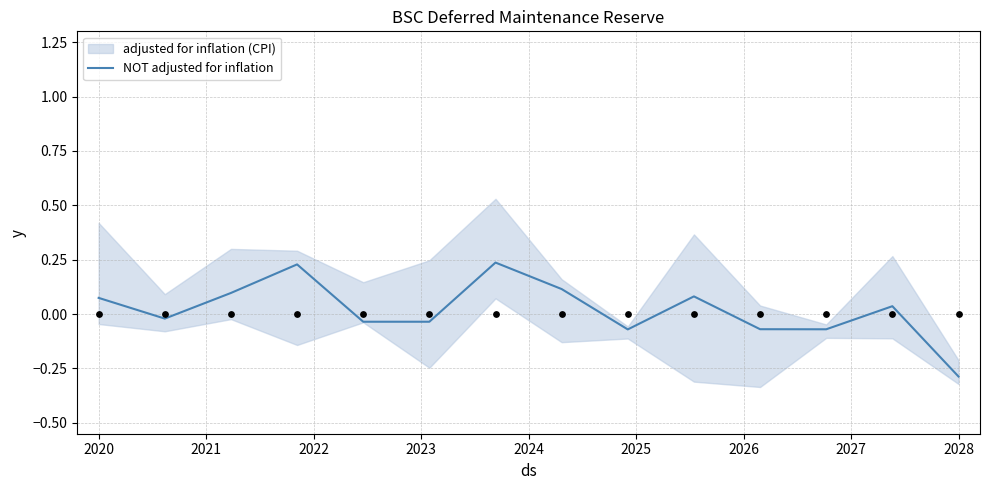

What is the change in value from 2025 to 12?

-0.2